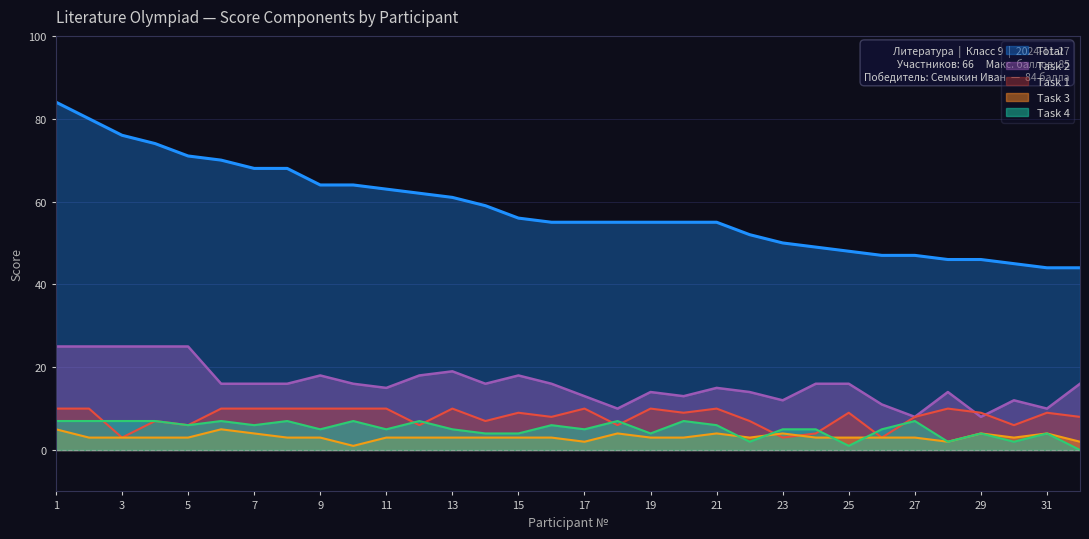

At which label does Task 1 first exceed 9?

1